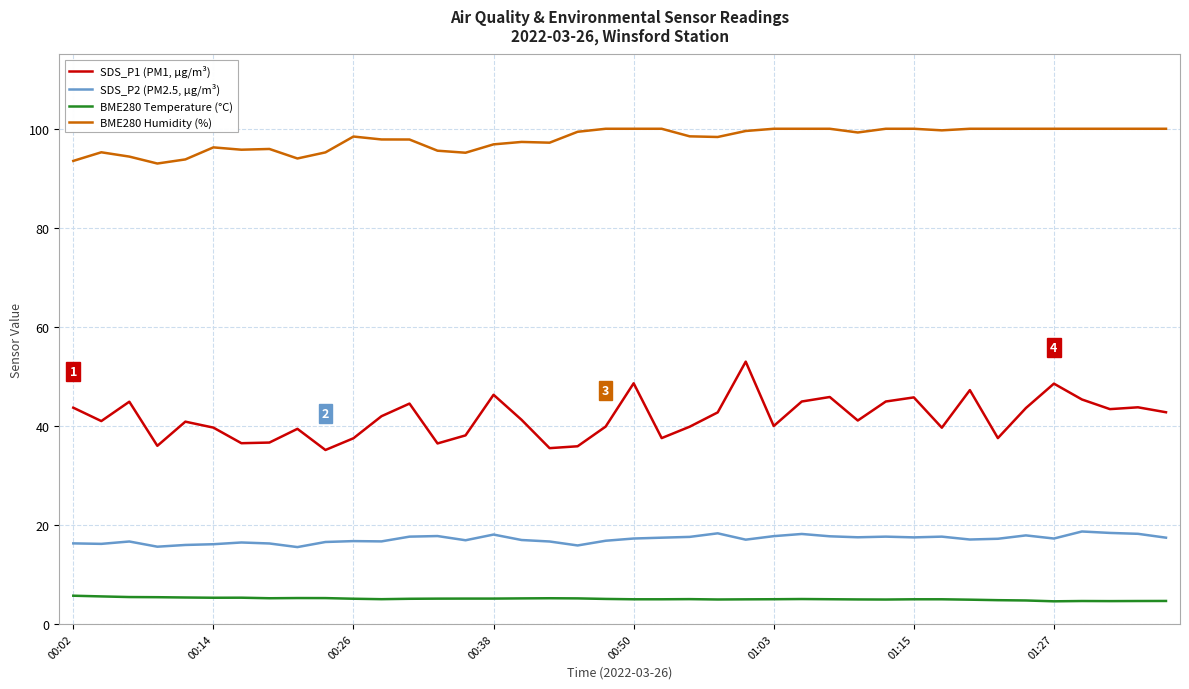

Which series has the widest spread of values?

SDS_P1 (PM1, µg/m³)